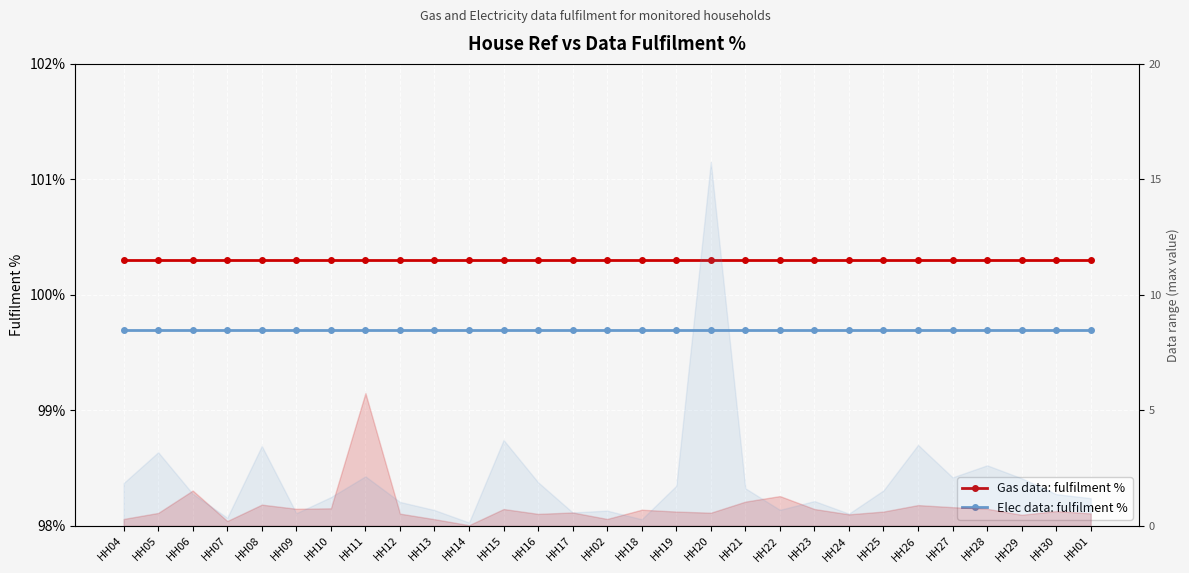

At which label is Gas data: fulfilment % closest to 100?

HH04